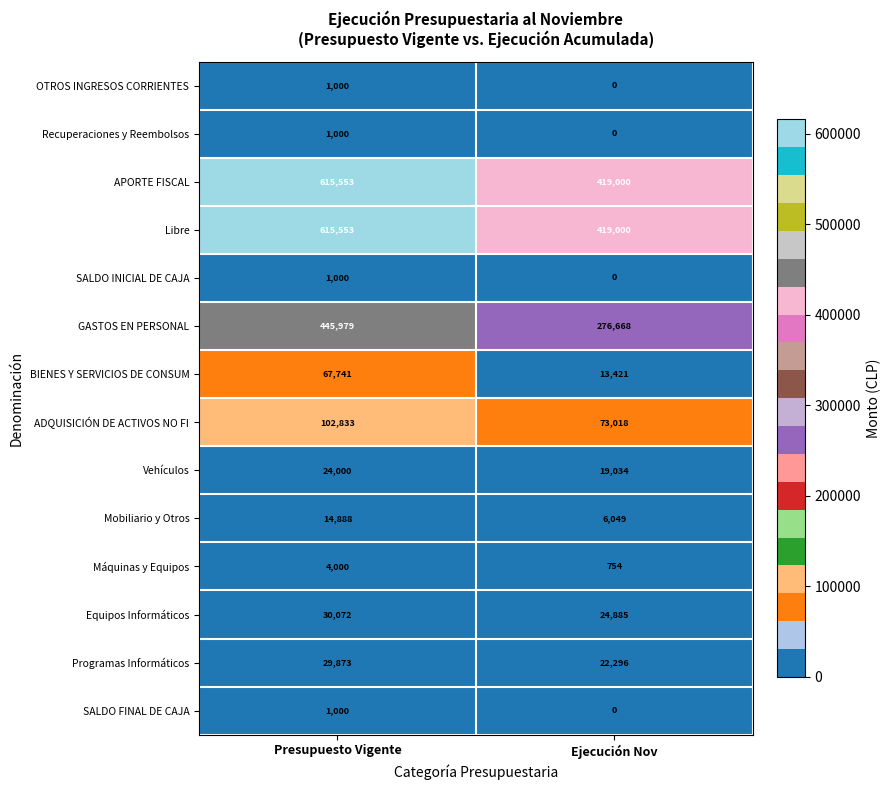

Reading left to right, what are all the values shown in this chart?

OTROS INGRESOS CORRIENTES: Presupuesto Vigente=1000	Ejecución Nov=0
Recuperaciones y Reembolsos: Presupuesto Vigente=1000	Ejecución Nov=0
APORTE FISCAL: Presupuesto Vigente=615553	Ejecución Nov=419000
Libre: Presupuesto Vigente=615553	Ejecución Nov=419000
SALDO INICIAL DE CAJA: Presupuesto Vigente=1000	Ejecución Nov=0
GASTOS EN PERSONAL: Presupuesto Vigente=445979	Ejecución Nov=276668
BIENES Y SERVICIOS DE CONSUM: Presupuesto Vigente=67741	Ejecución Nov=13421
ADQUISICIÓN DE ACTIVOS NO FI: Presupuesto Vigente=102833	Ejecución Nov=73018
Vehículos: Presupuesto Vigente=24000	Ejecución Nov=19034
Mobiliario y Otros: Presupuesto Vigente=14888	Ejecución Nov=6049
Máquinas y Equipos: Presupuesto Vigente=4000	Ejecución Nov=754
Equipos Informáticos: Presupuesto Vigente=30072	Ejecución Nov=24885
Programas Informáticos: Presupuesto Vigente=29873	Ejecución Nov=22296
SALDO FINAL DE CAJA: Presupuesto Vigente=1000	Ejecución Nov=0